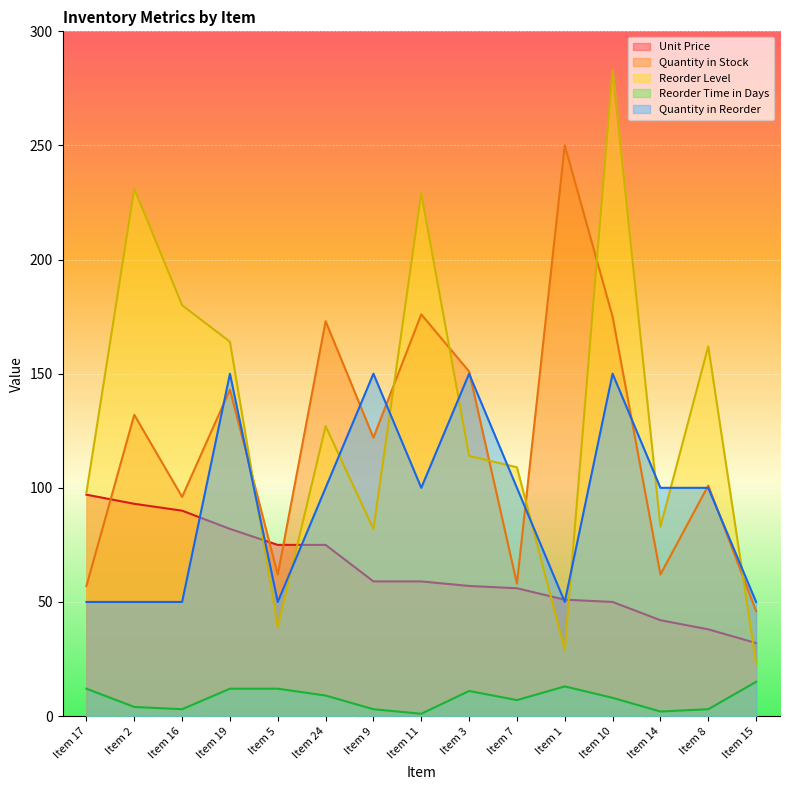

Which has a higher value, Item 1 or Item 19?

Item 19